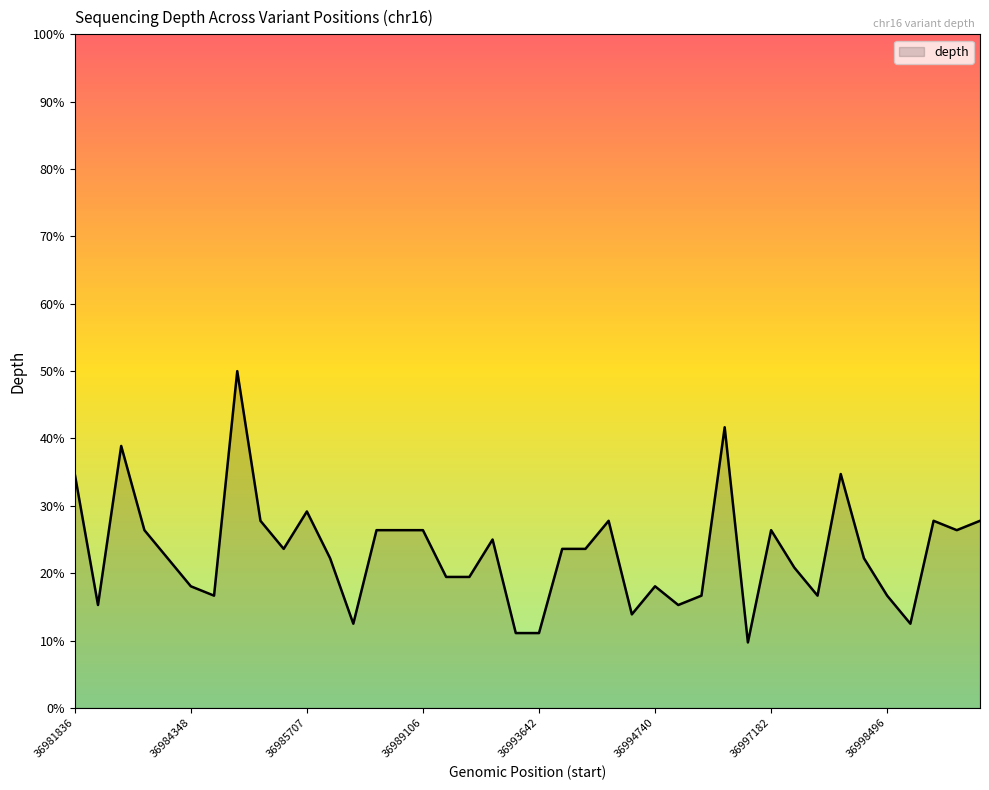

What is the difference between the maximum and minimum values?

40.3